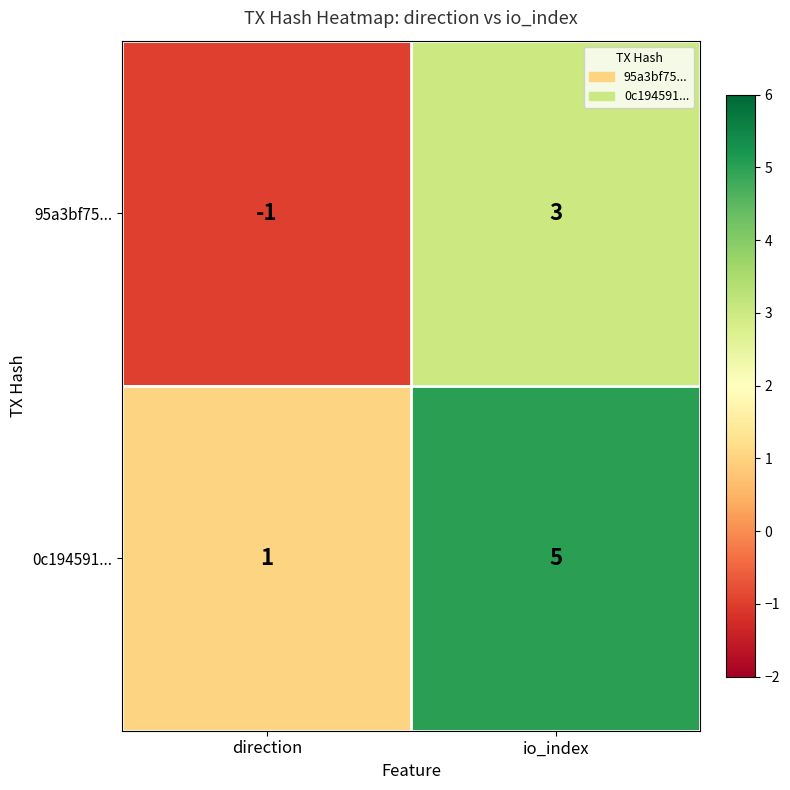

True or false: 95a3bf75... has a value of 3 at io_index.

True